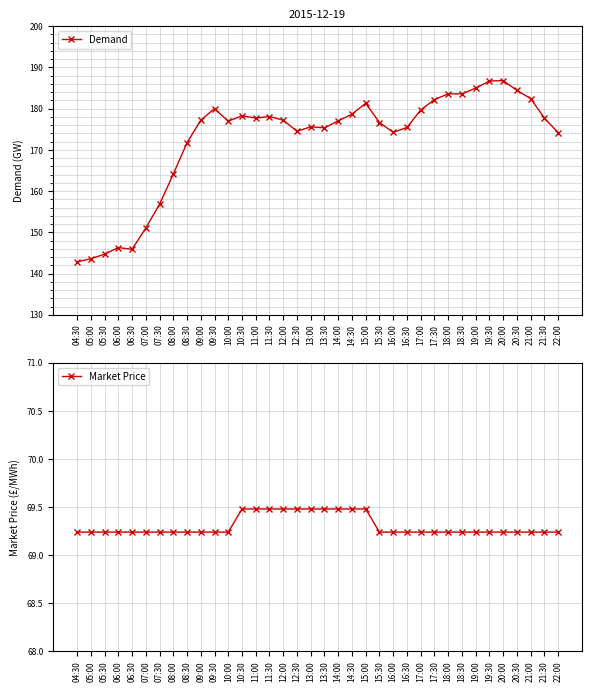

Between 05:00 and 08:00, which series saw the biggest shift?

Demand